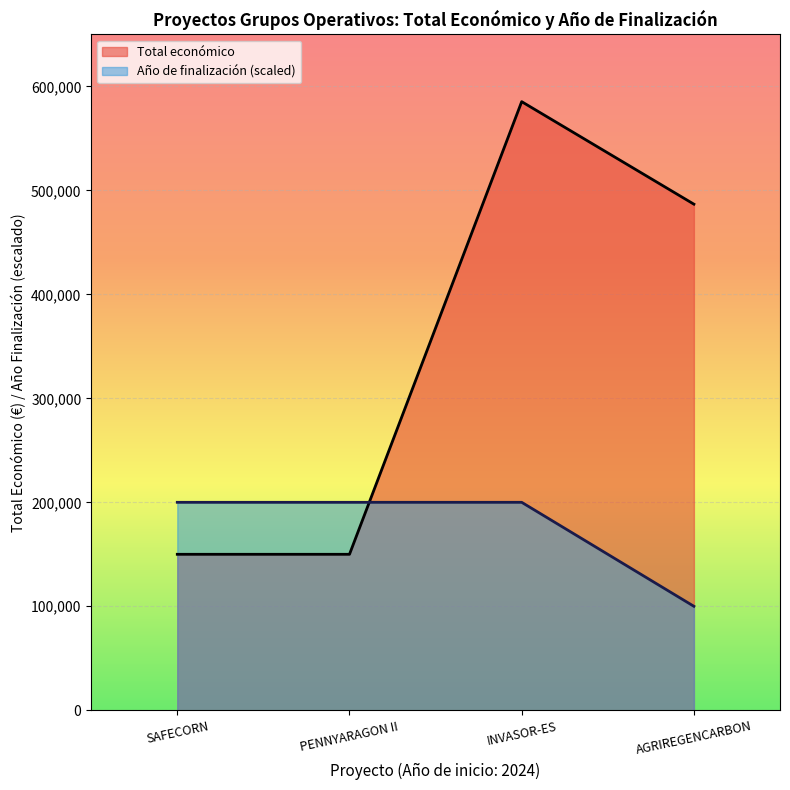

How many lines are shown in the chart?

2